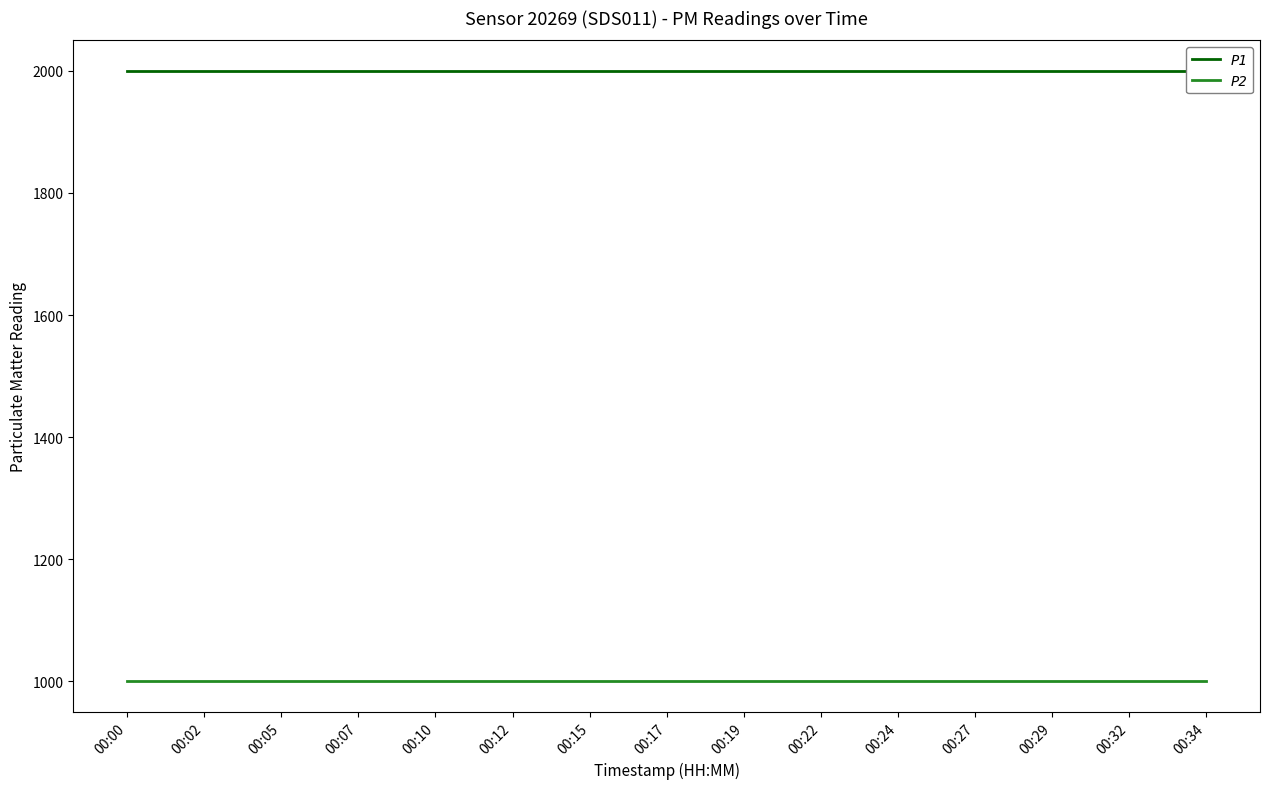

How many lines are shown in the chart?

2